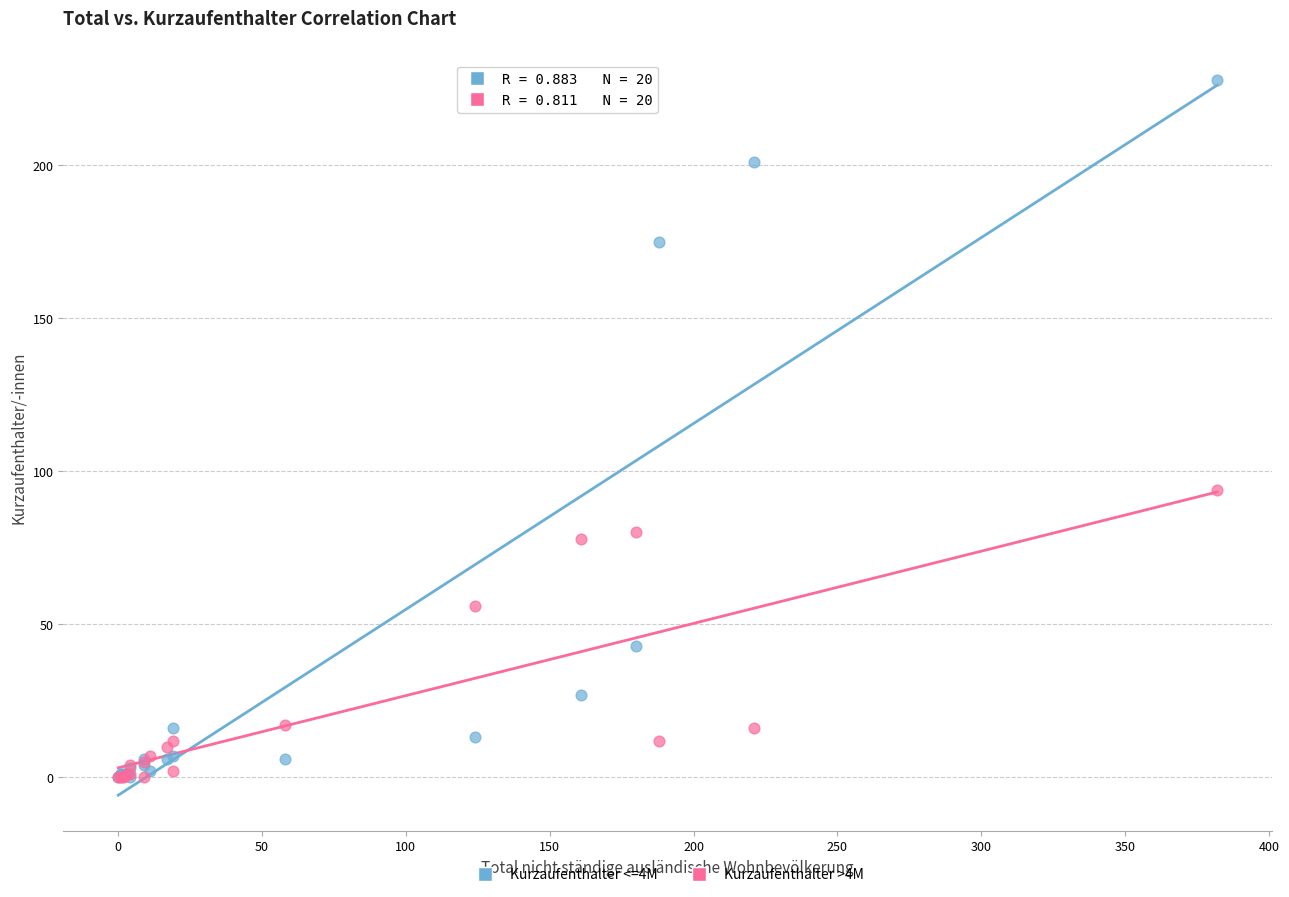

Across all series, what Y value is closest to 114?

94